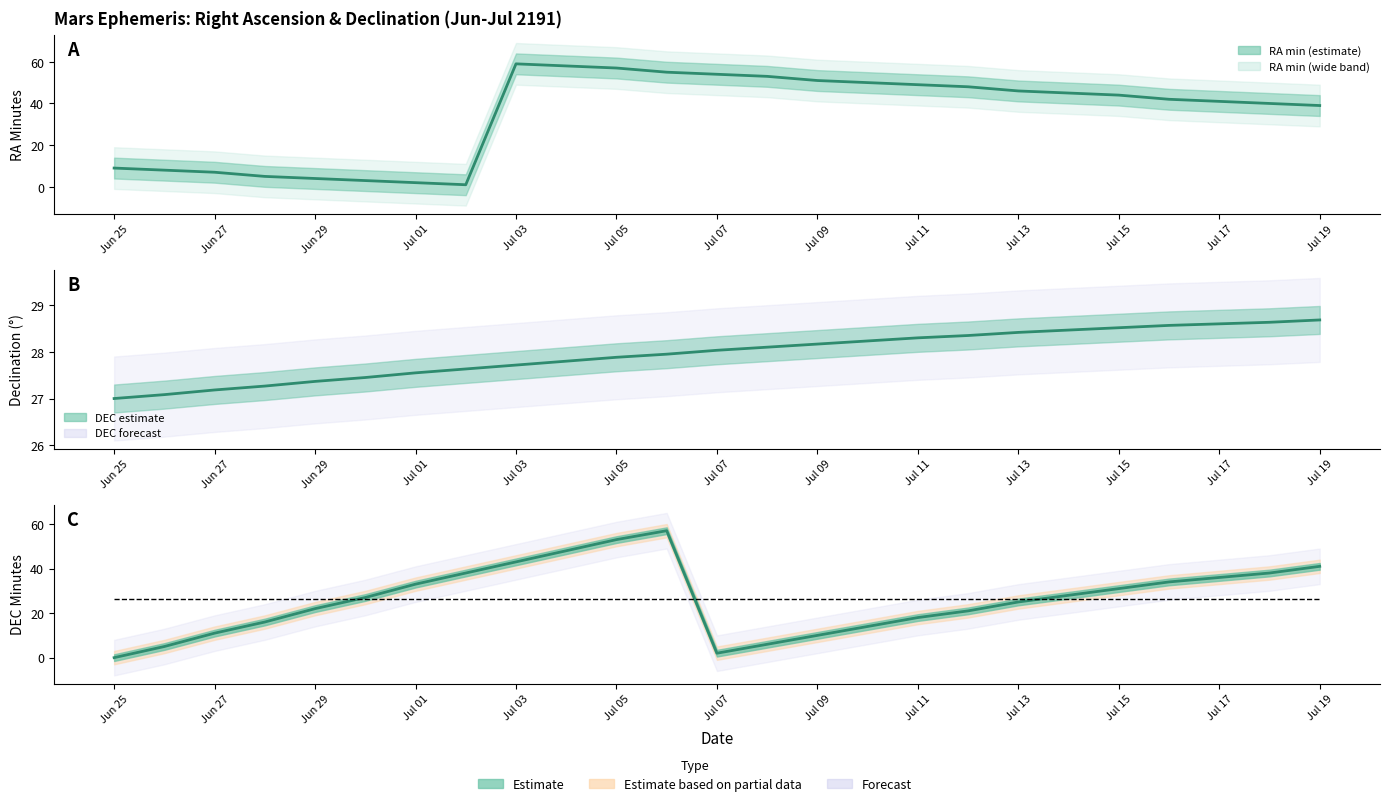

At how many categories does at least one series exceed 1?

25